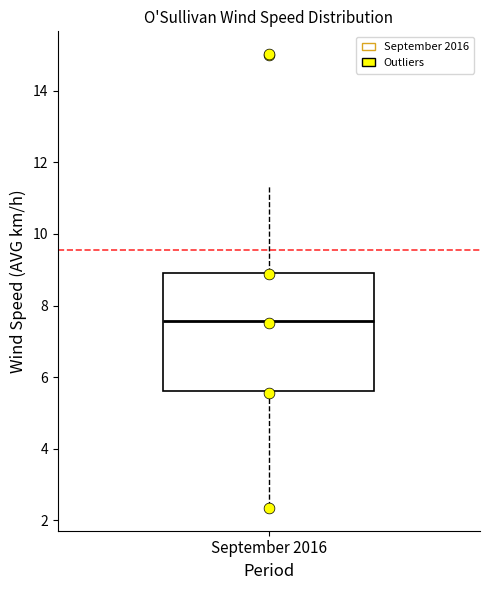

Read this box plot against the y-axis: the position of the median line, the range covered by the box, and the ends of both whiskers. The values are not printed on the chart, so give them approximately, as read against the axis.

median 7.6, box 5.6 to 8.8, whiskers 2.4 to 11.4